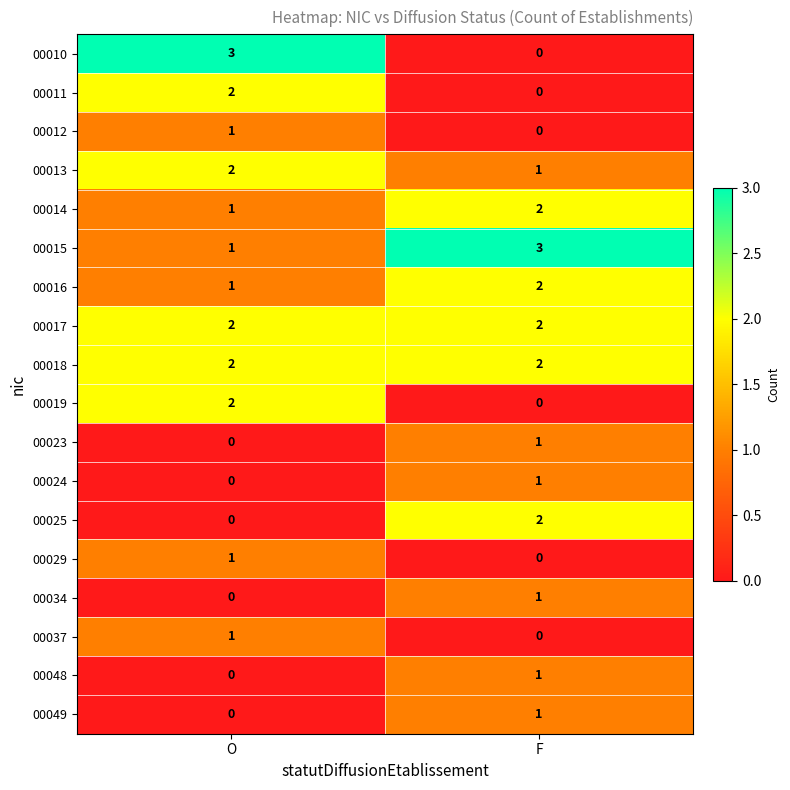

What is the maximum value shown in the chart?

3